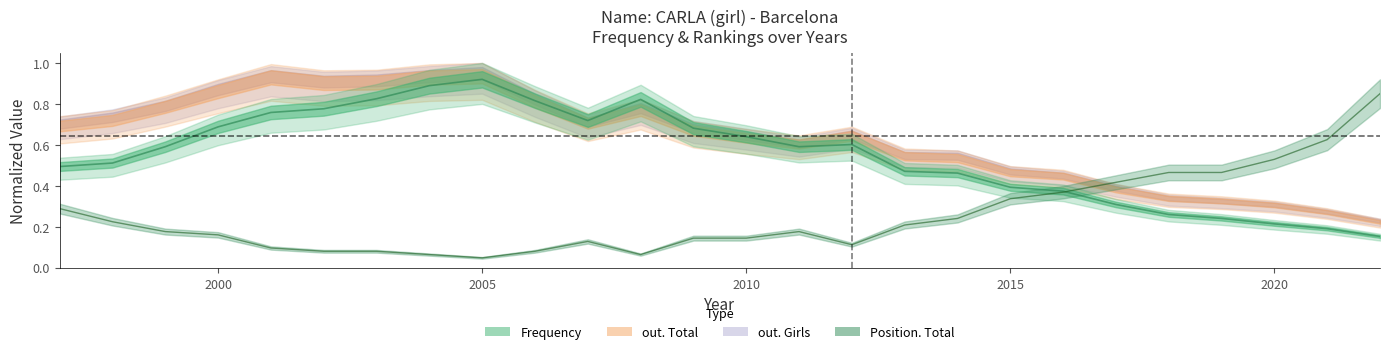

Is it true that Position. Total equals 0.2 at 2013?

True